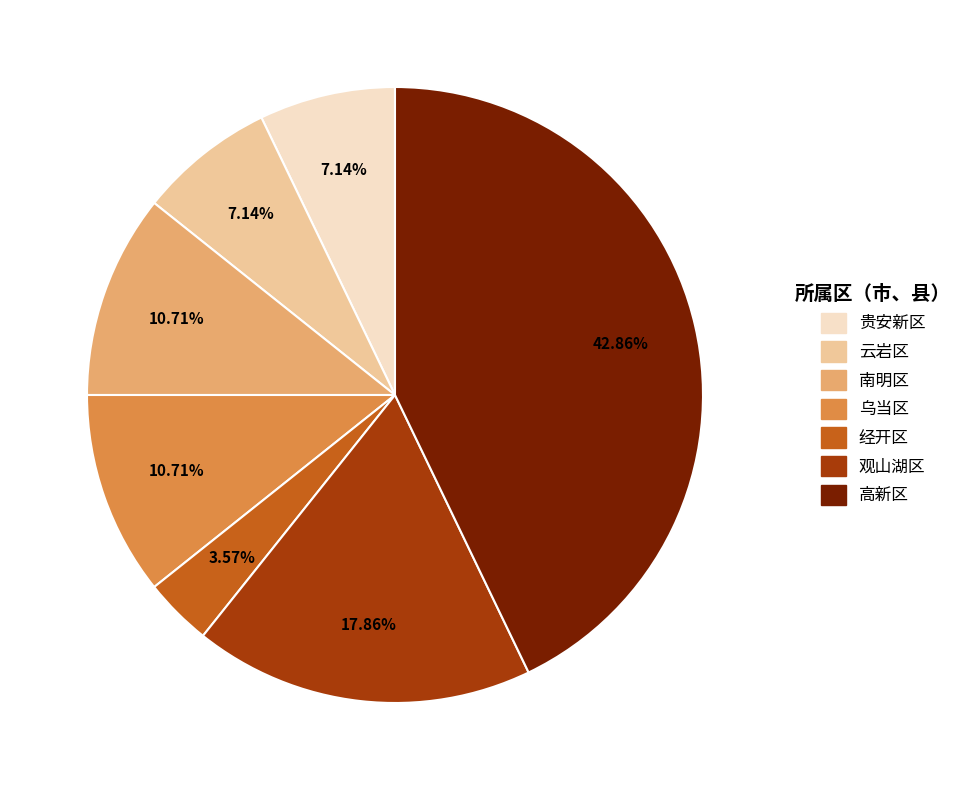

Which has a higher value, 经开区 or 观山湖区?

观山湖区